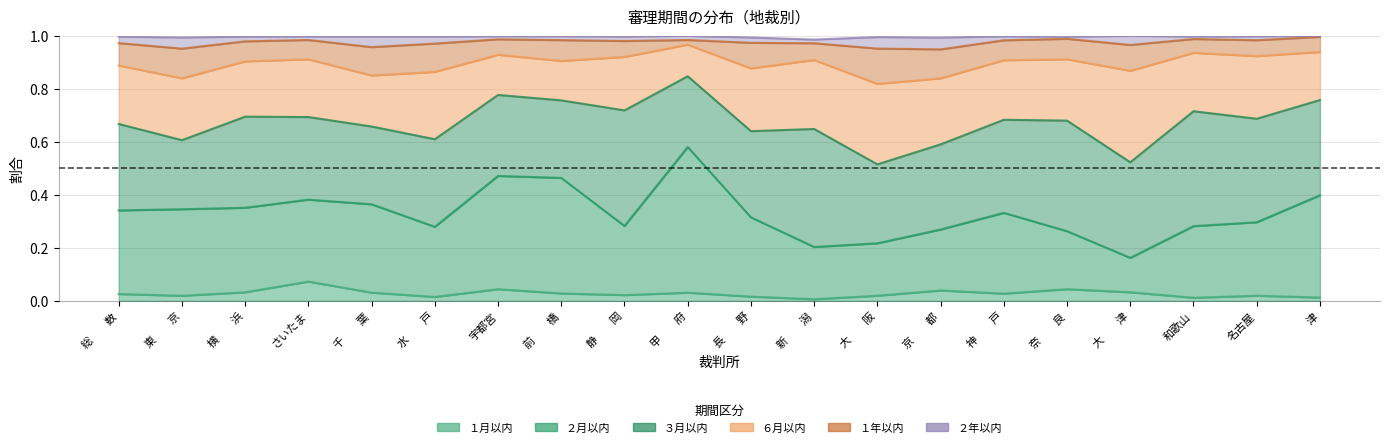

What are all the series names shown in the legend?

１月以内, ２月以内, ３月以内, ６月以内, １年以内, ２年以内